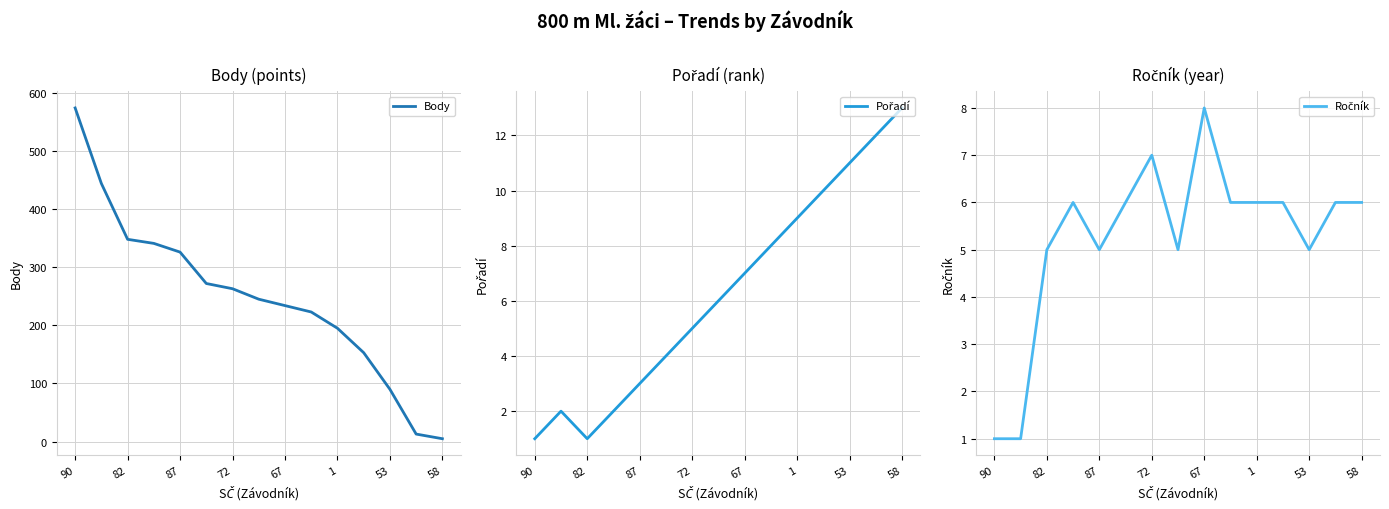

At which label is Ročník closest to 4?

82